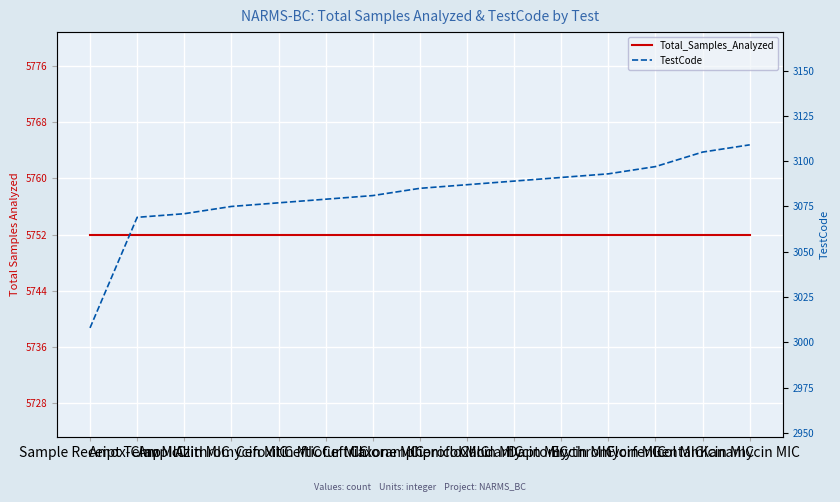

True or false: TestCode and Total_Samples_Analyzed cross at least once.

False